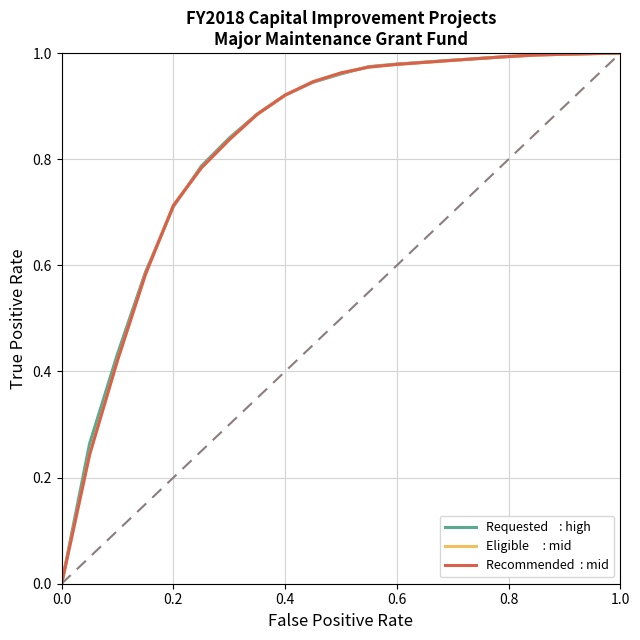

Is this an area chart (filled region under the line)?

No